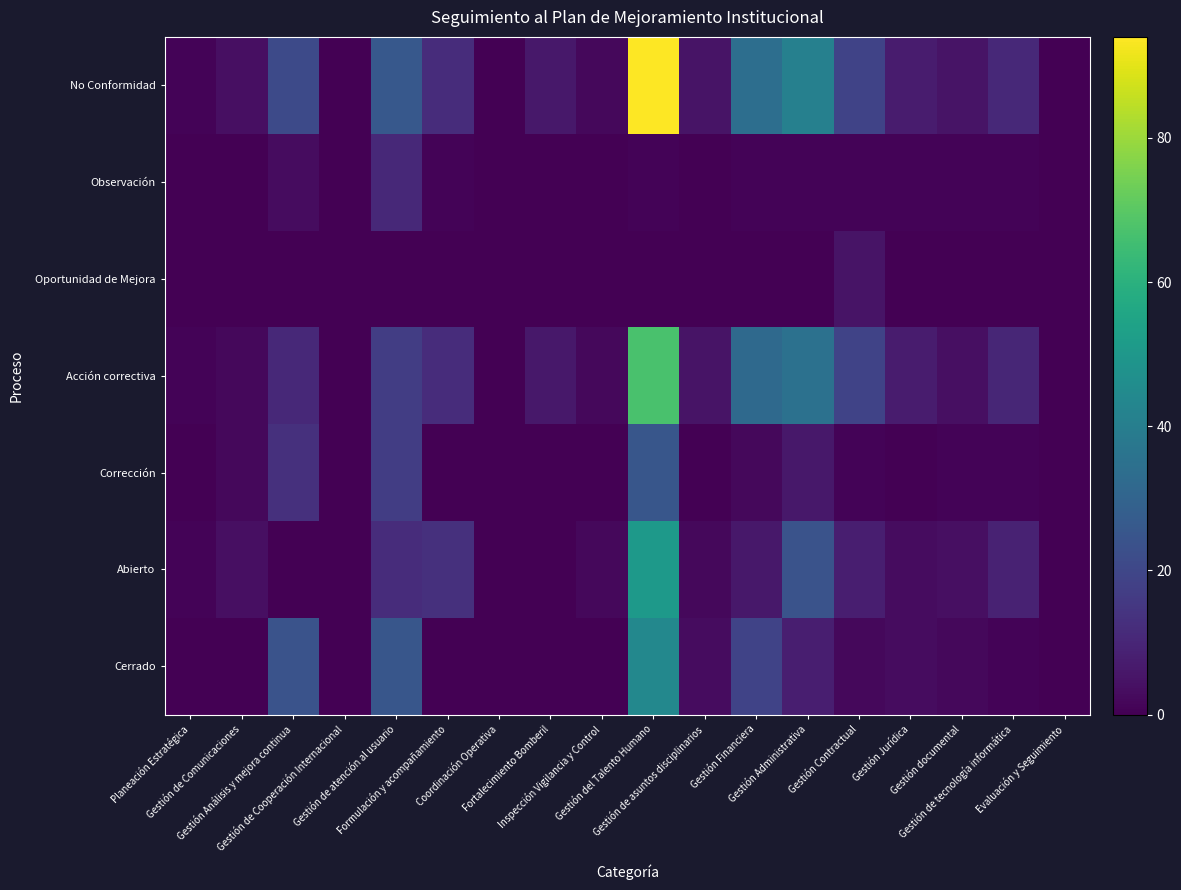

At how many categories does at least one series exceed 89?

1